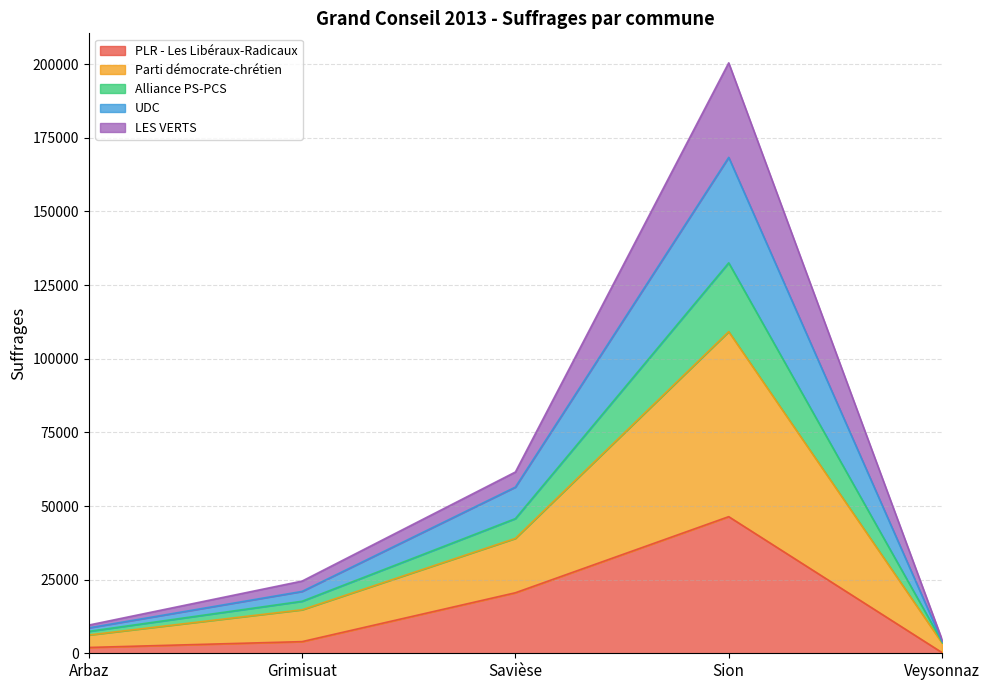

What is the total value across all series at Savièse?

61542